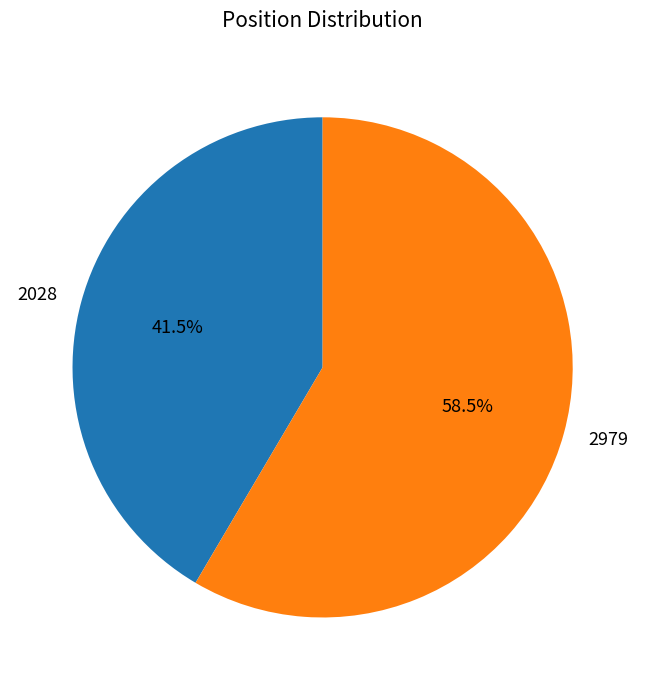

What is the majority slice?

2979